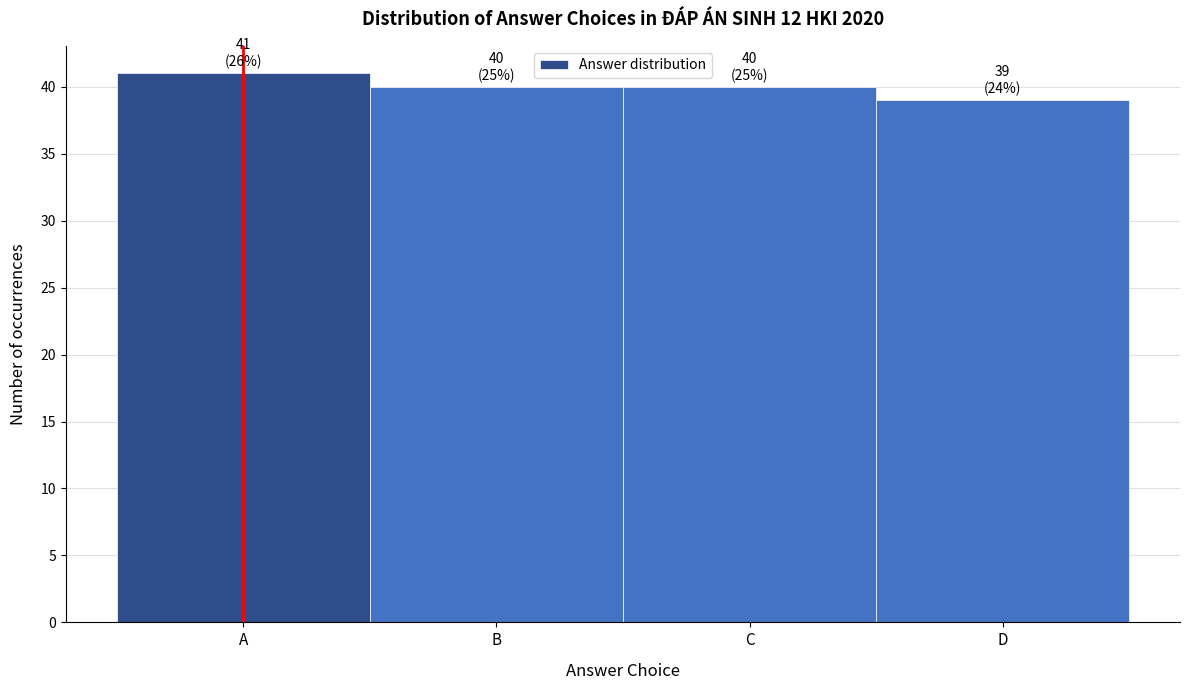

Reading left to right, what are all the values shown in this chart?

41	40	40	39